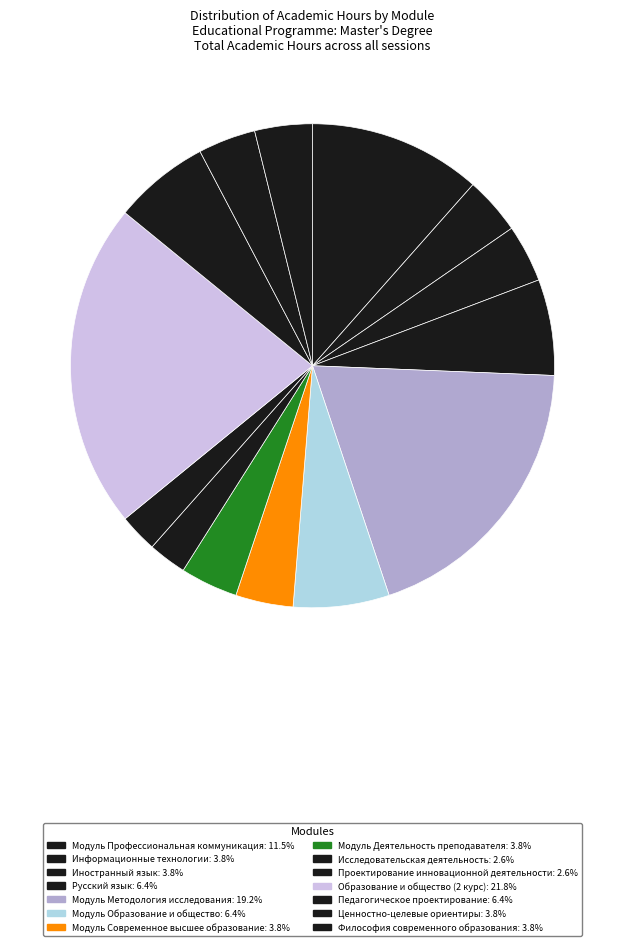

How many segments does this pie chart have?

14